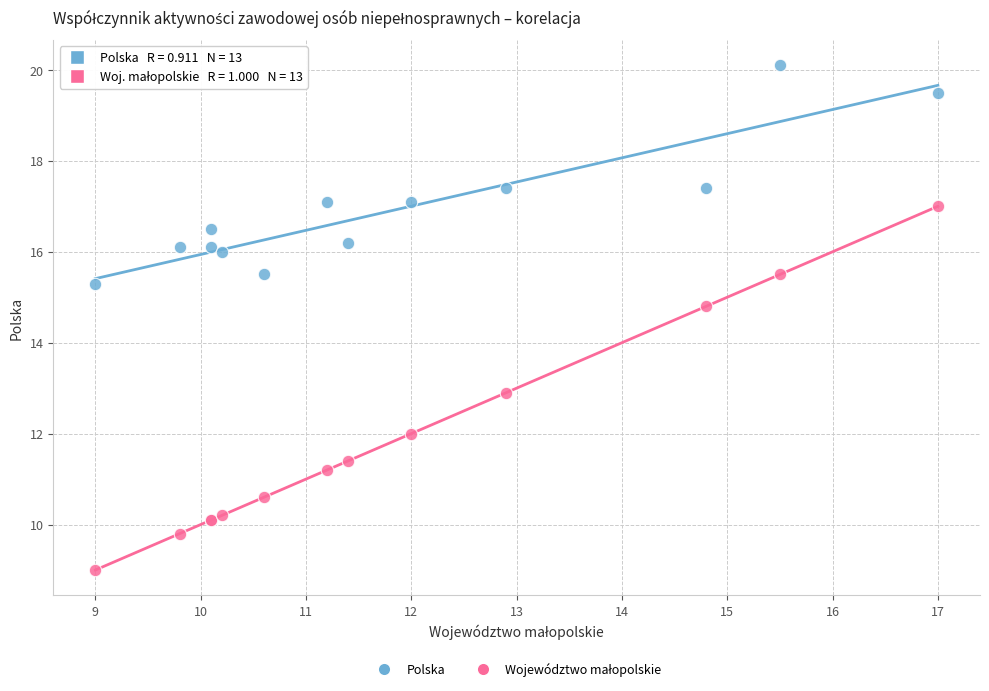

Across all series, what Y value is closest to 14?

14.8